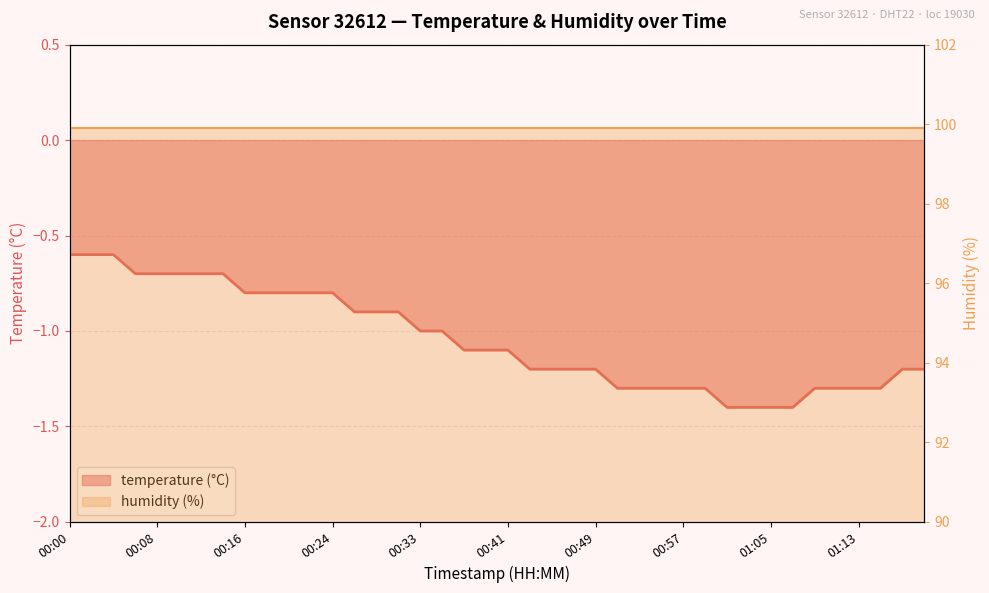

True or false: temperature line and humidity line intersect in this chart.

False